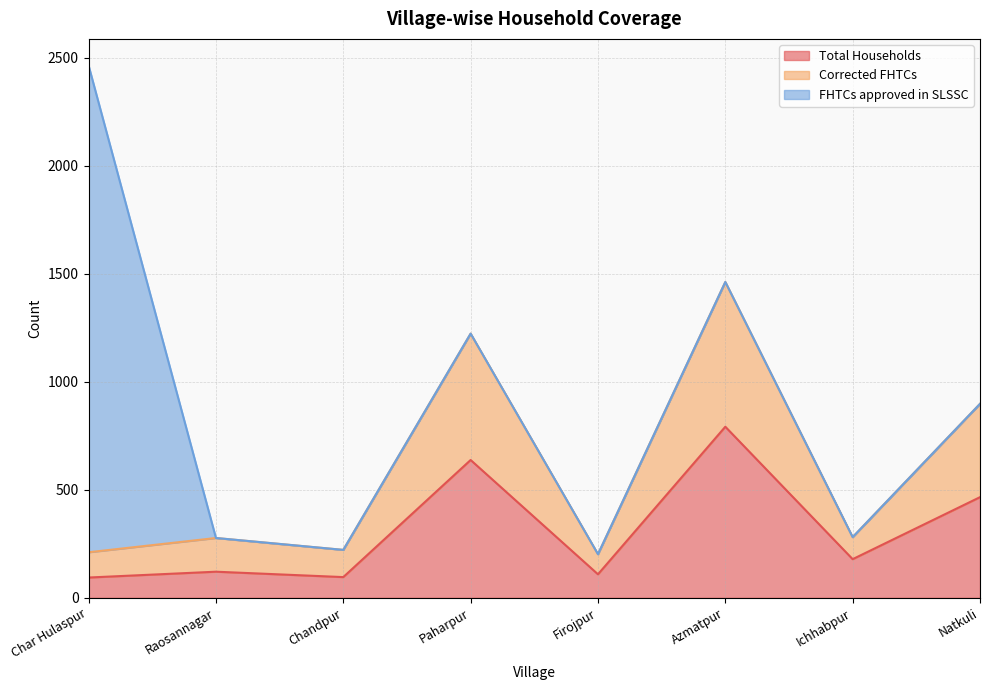

Does the chart display data point markers on the line(s)?

No